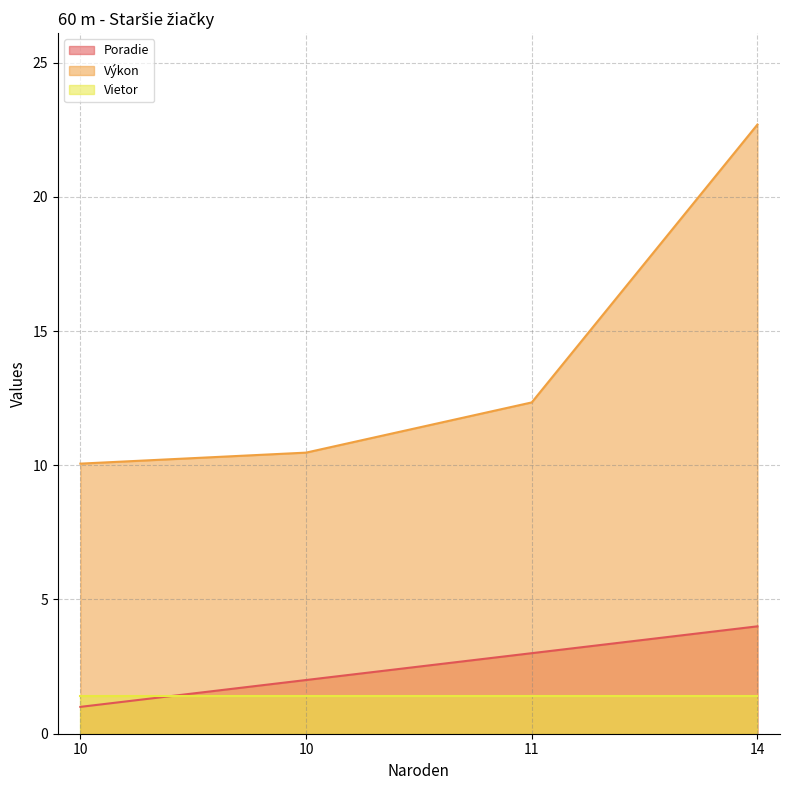

Does the chart have visible grid lines?

Yes